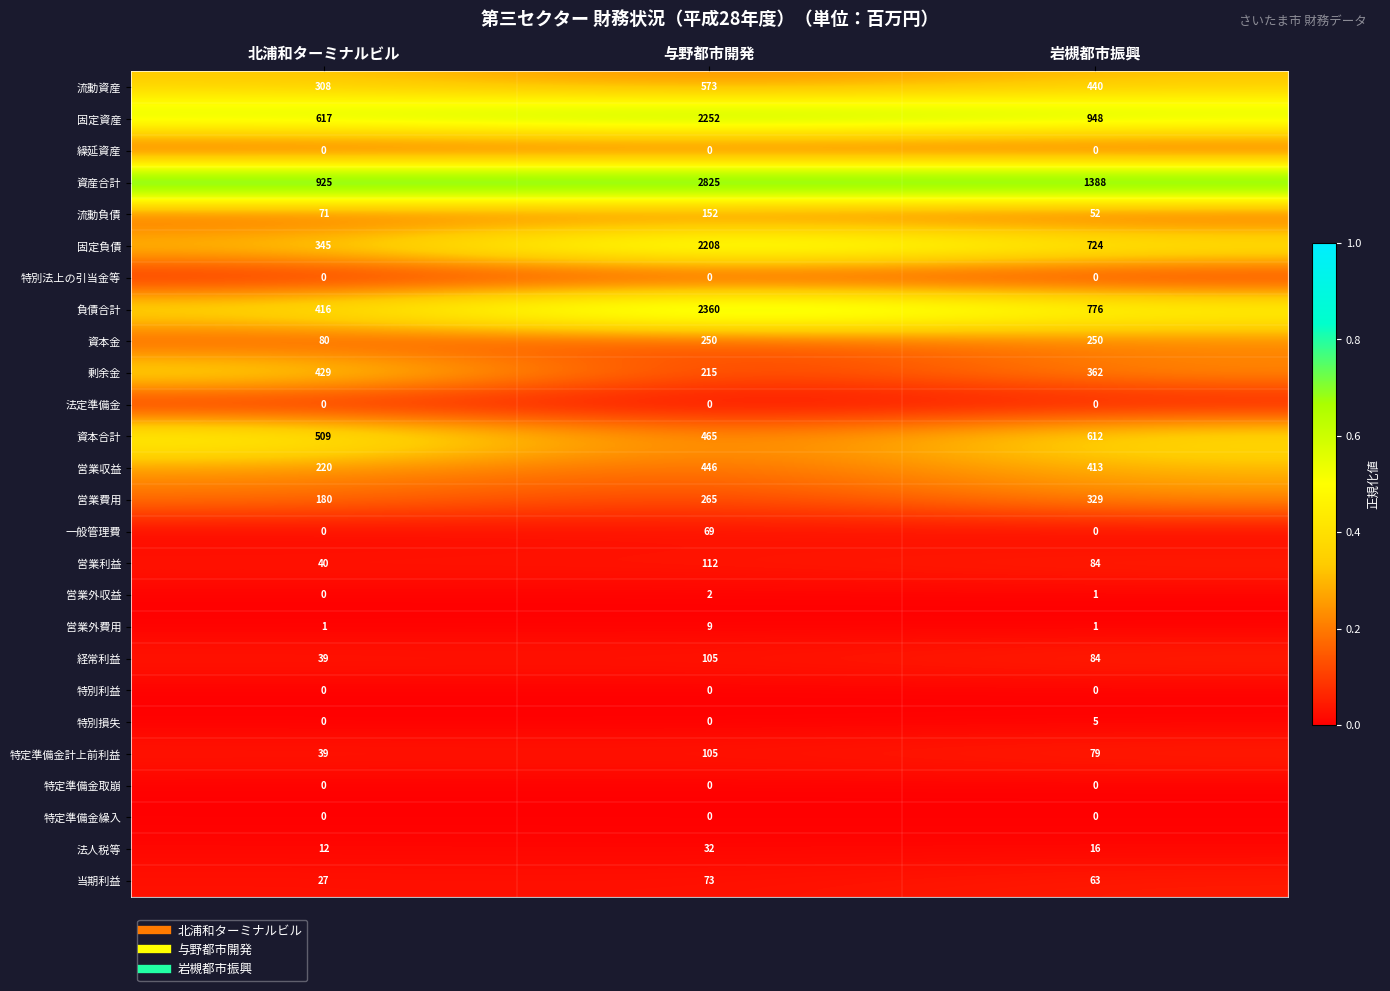

At which category is the sum across all series the highest?

与野都市開発